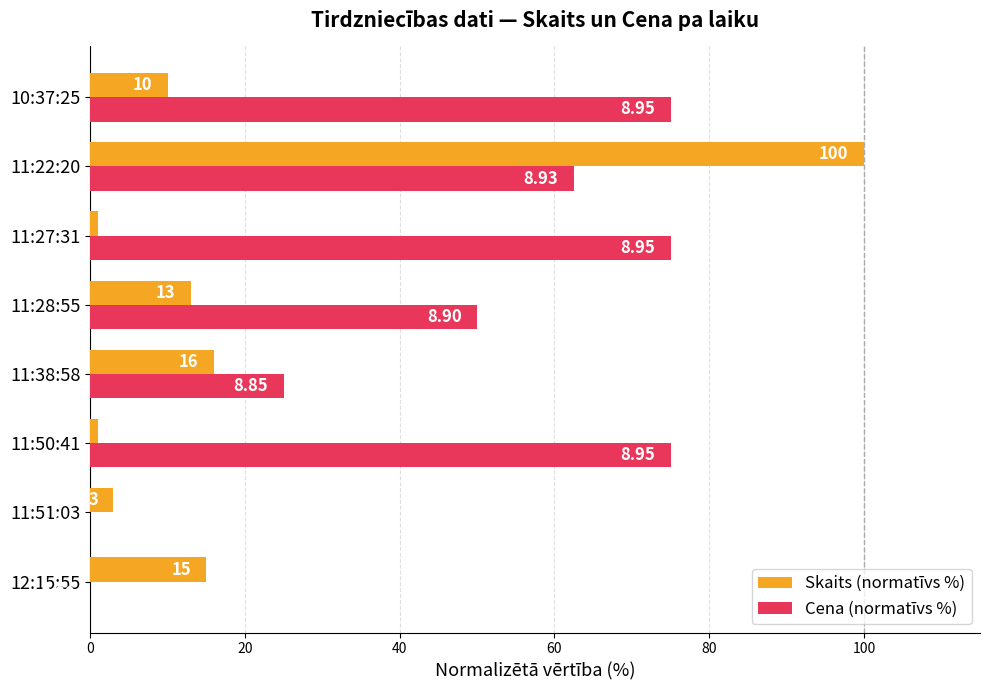

At which label is Skaits (normatīvs %) closest to 50?

11:38:58